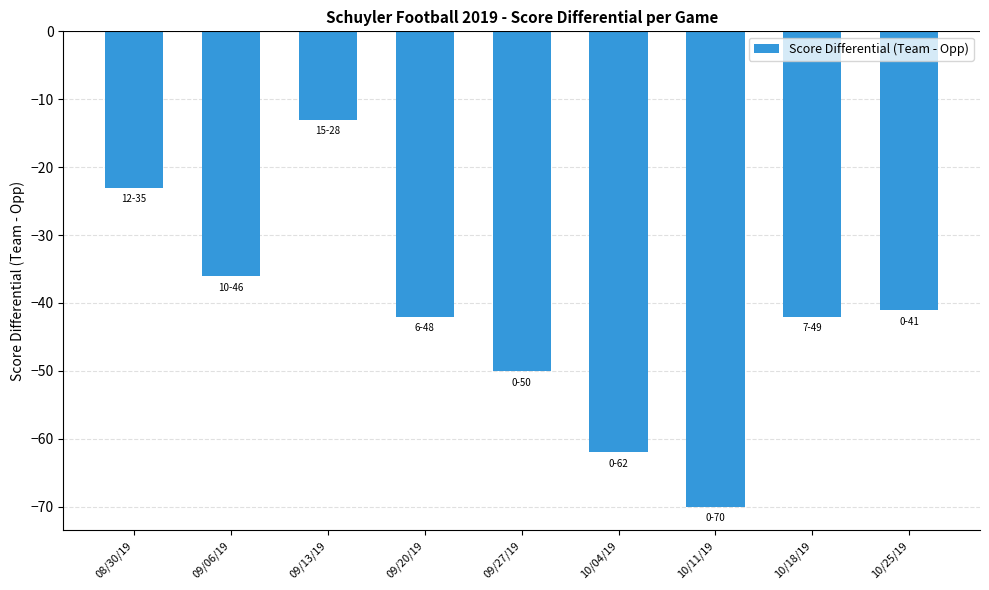

Where is the data nearest to the value -41?

10/25/19